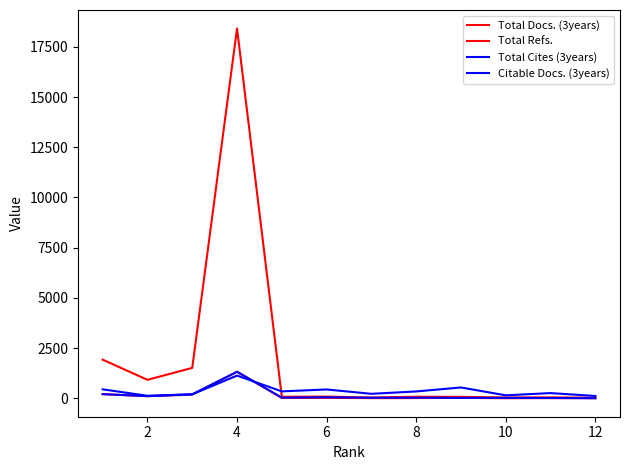

The Total Refs. series shows 87 at 6. True or false?

True